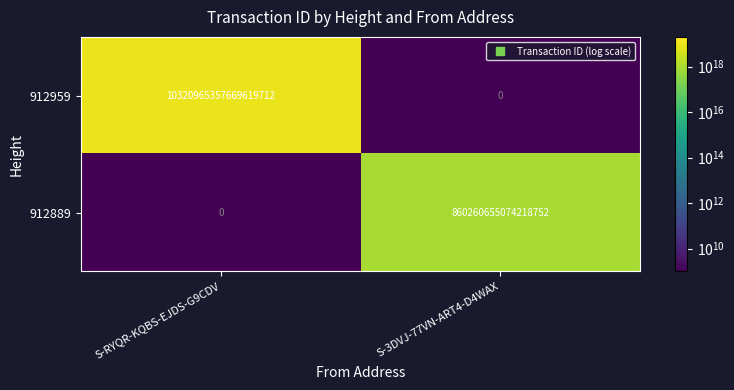

At which label does 912889 reach its minimum?

S-RYQR-KQBS-EJDS-G9CDV